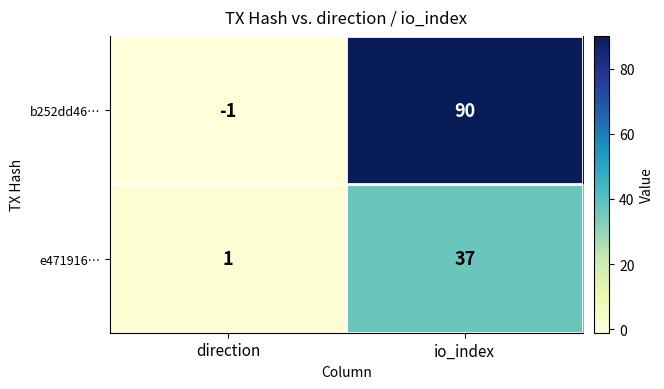

What is the difference between the maximum and minimum values in the b252dd46… series?

91